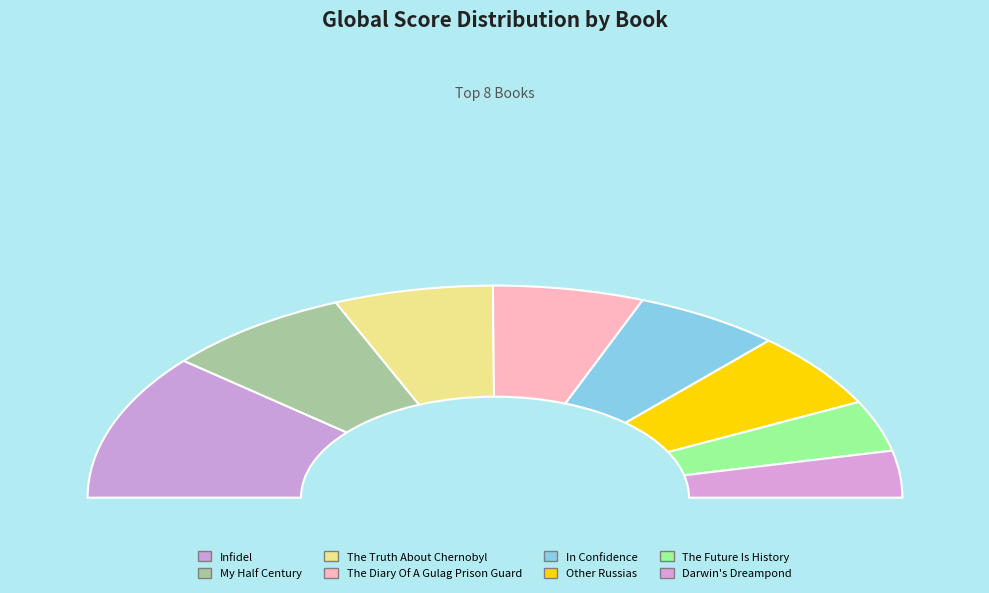

True or false: Infidel accounts for 22% of the total.

True